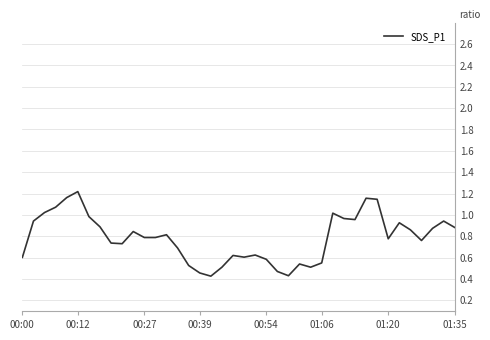

How many lines are shown in the chart?

1